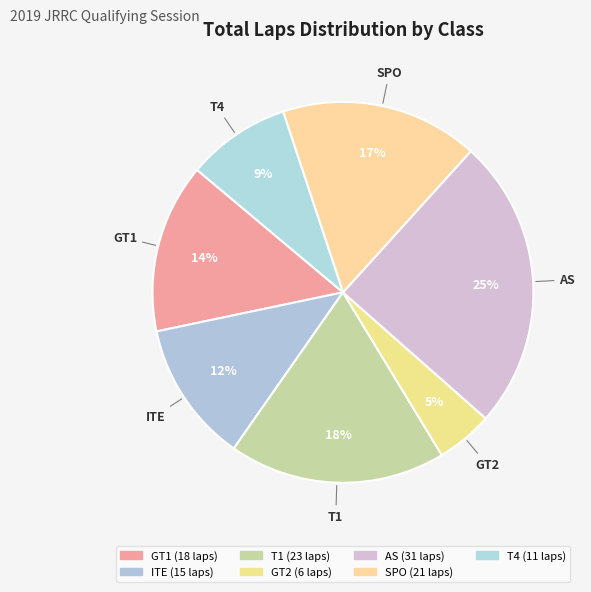

Which has a higher value, GT1 or T1?

T1